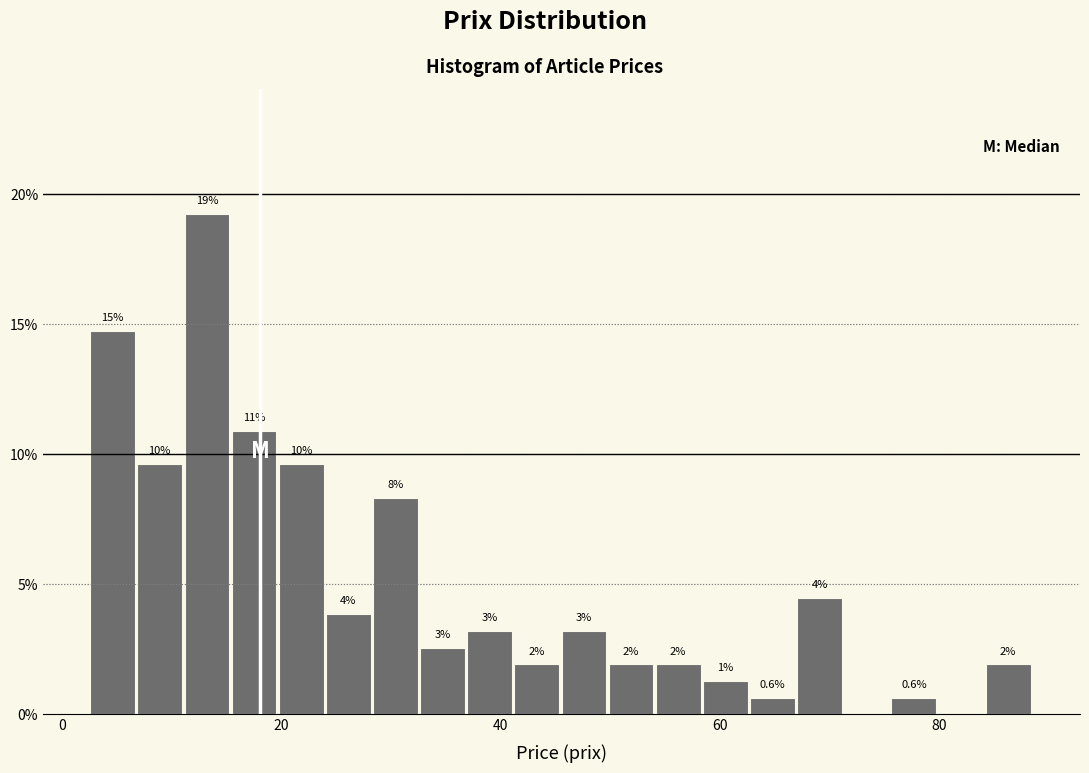

Around what value on the x-axis is the tallest bar? Give the approximate position of its centre, as read against the axis.

14